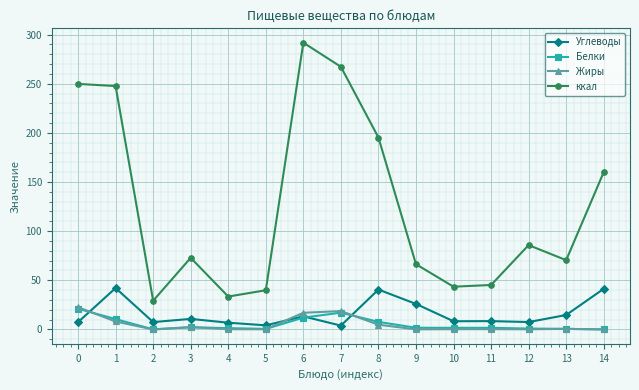

True or false: Жиры and Углеводы intersect in this chart.

True